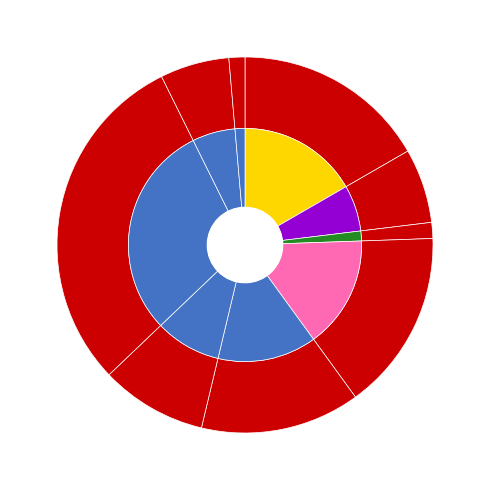

How much of the chart is everything except Винегрет овощной с сельдью?

86.3%